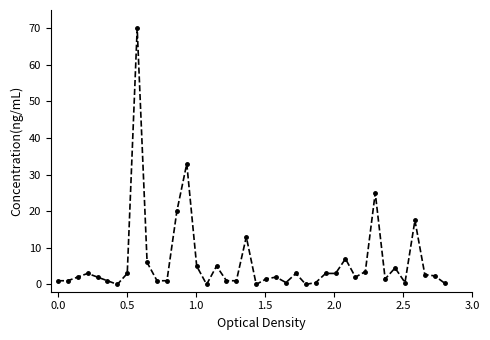

What is the greatest value displayed?

70.0